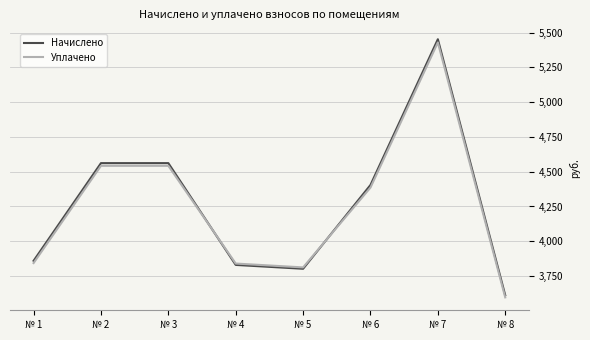

The value of Начислено at № 4 is 3830.2. True or false?

True